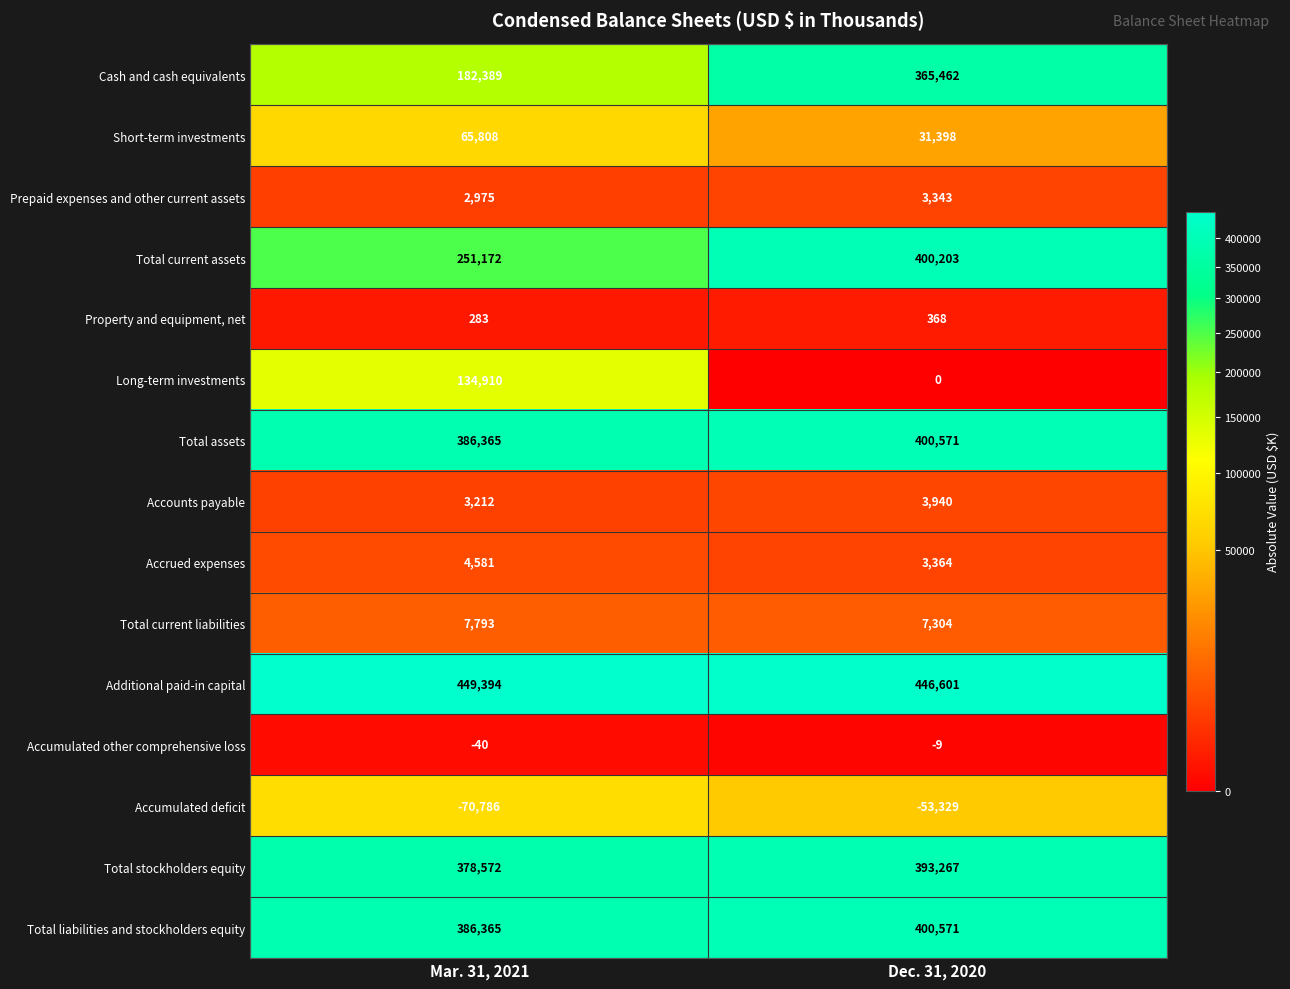

Rank the categories by Accounts payable value from lowest to highest.

Mar. 31, 2021, Dec. 31, 2020